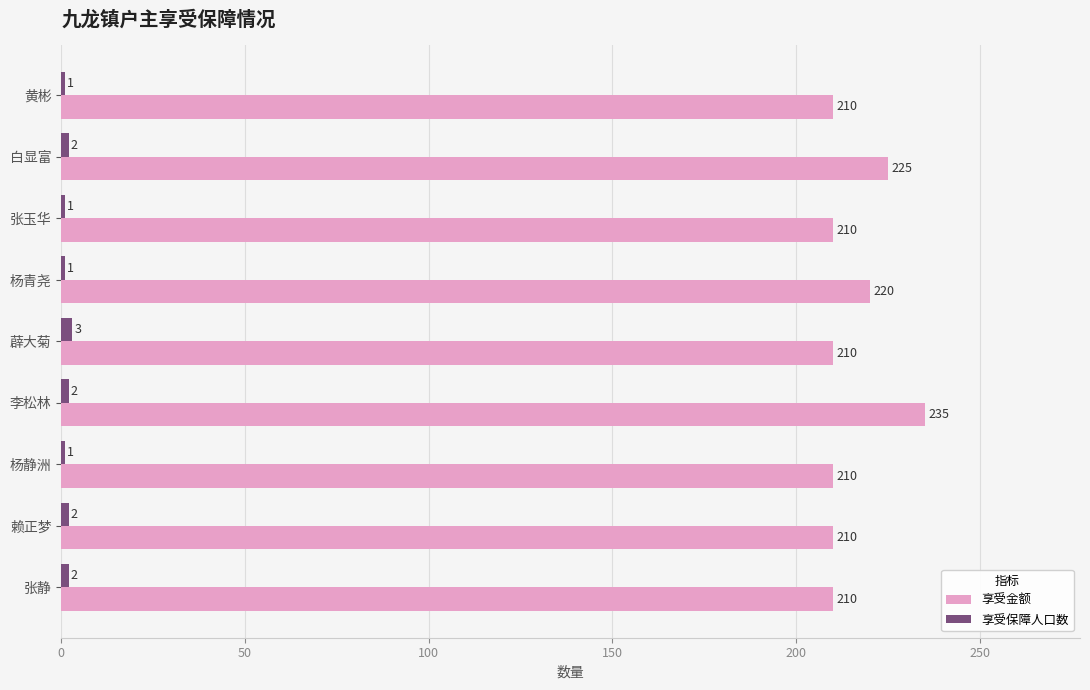

List the series in order of their overall mean, highest first.

享受金额, 享受保障人口数